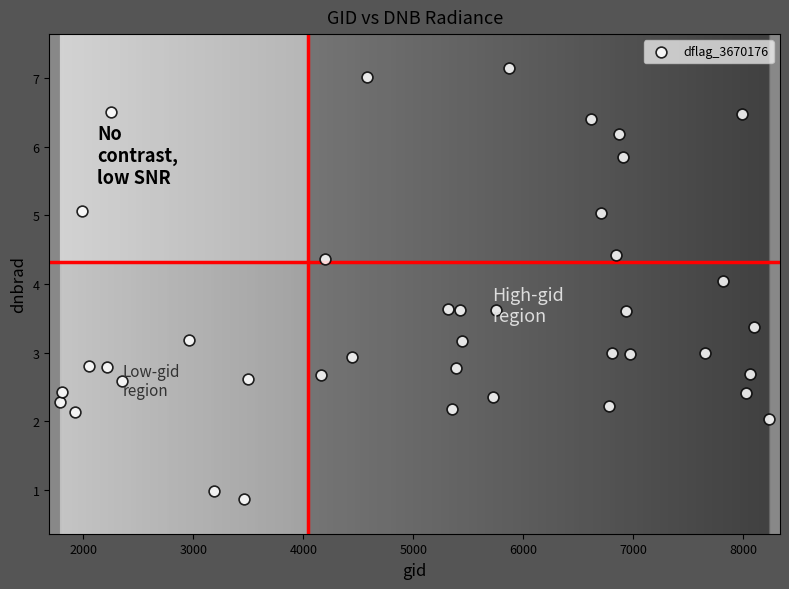

What is the range of X values (max minus min)?

6444.0